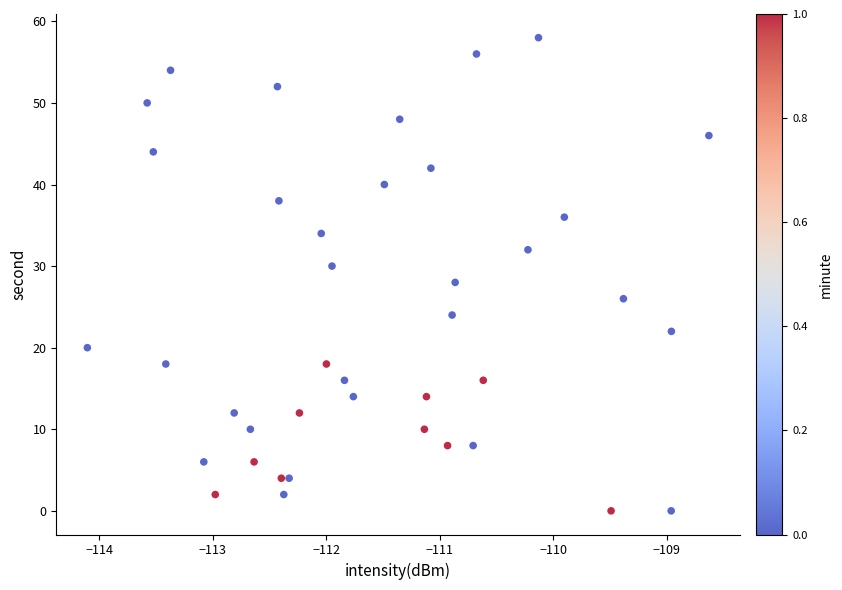

What is the range of Y values (max minus min)?

58